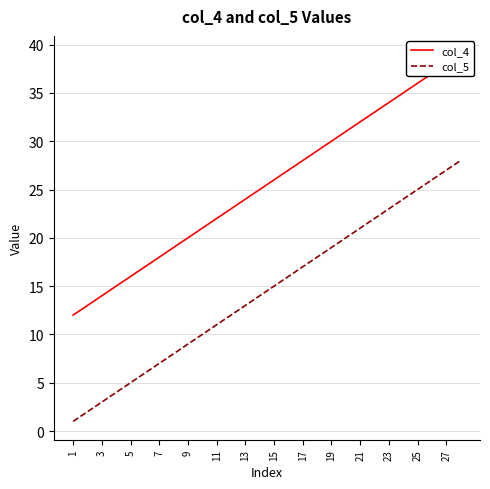

The value of col_5 at 19 is 19. True or false?

True